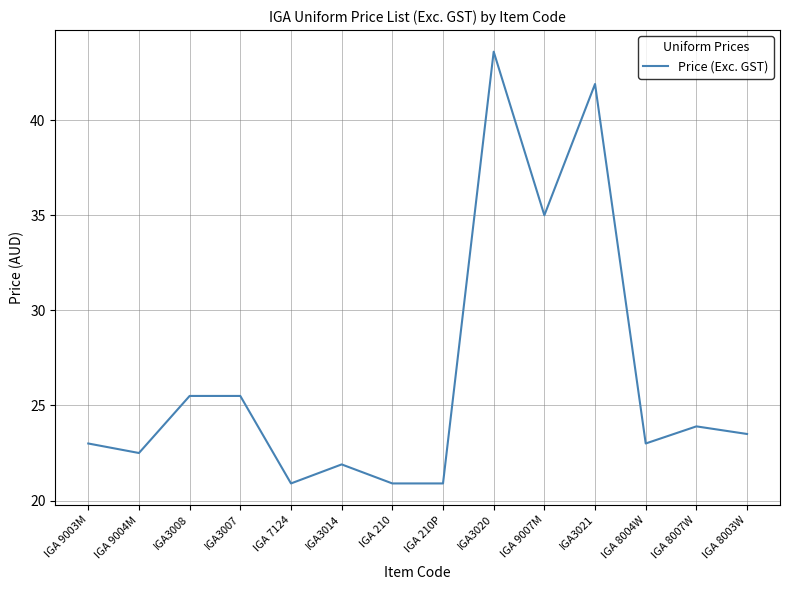

What is the average value?

26.6